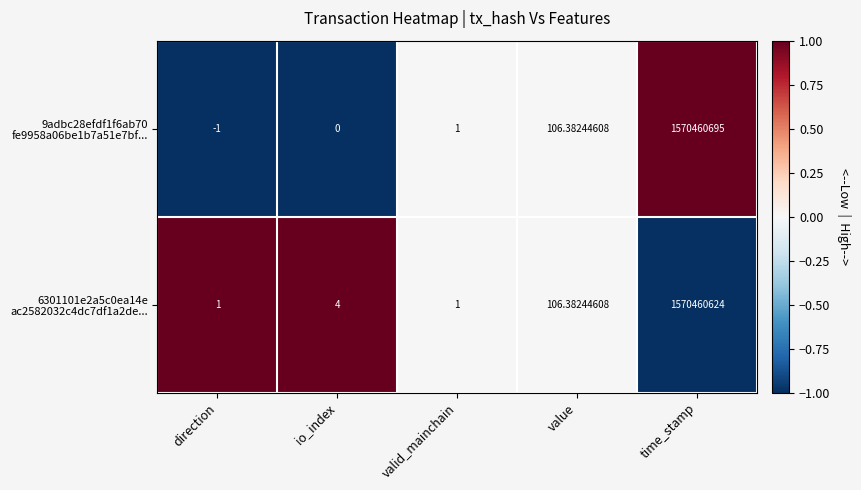

At which category is the sum across all series the highest?

time_stamp